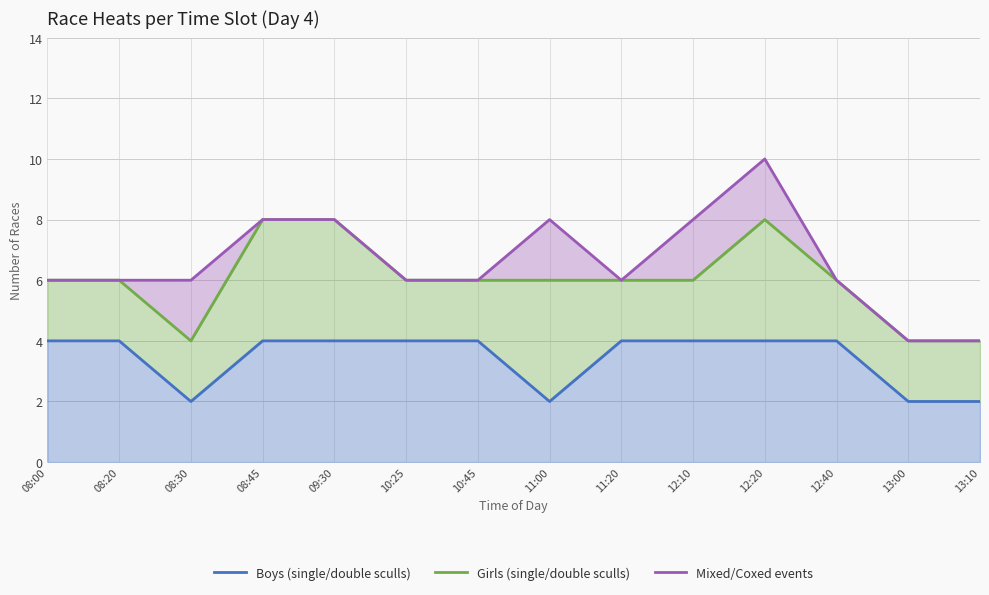

True or false: Girls (single/double sculls) has a value of 10 at 11:00.

False